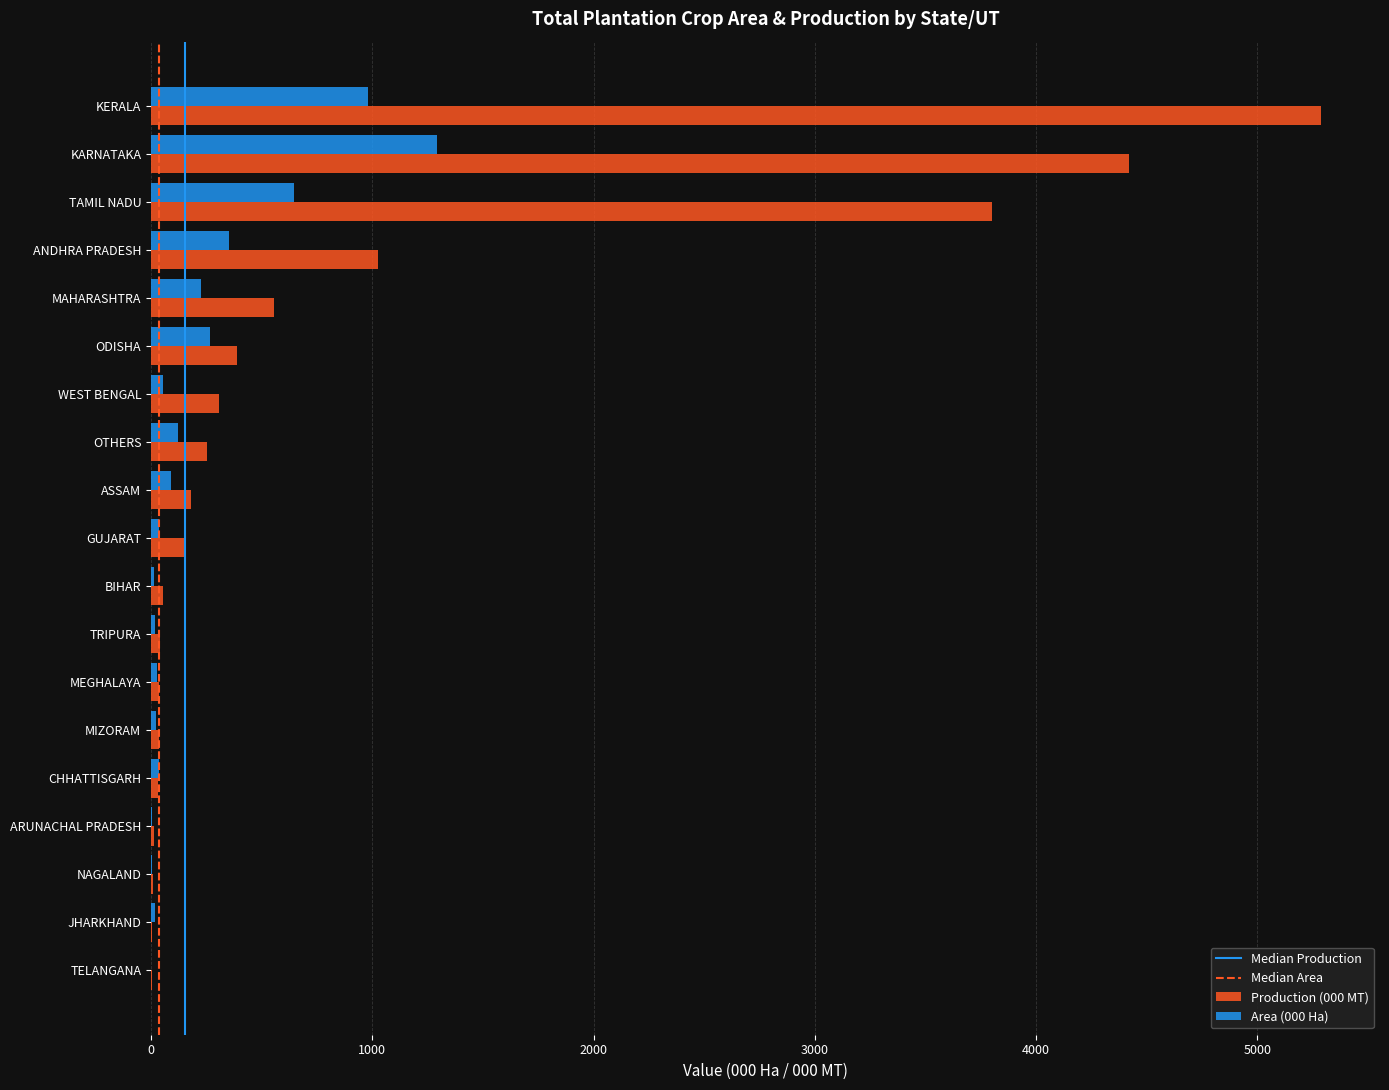

Is the value of Production (000 MT) at GUJARAT greater than the value of Area (000 Ha) at GUJARAT?

Yes